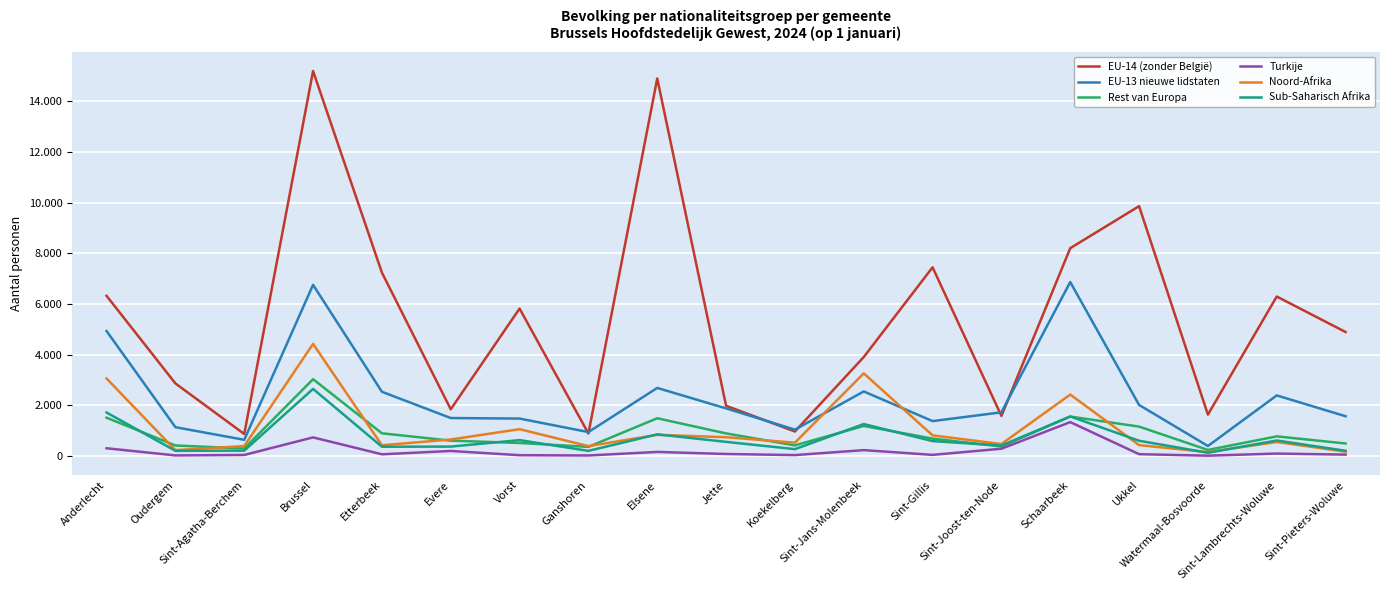

What is the label of the 3rd point from the left?

Sint-Agatha-Berchem